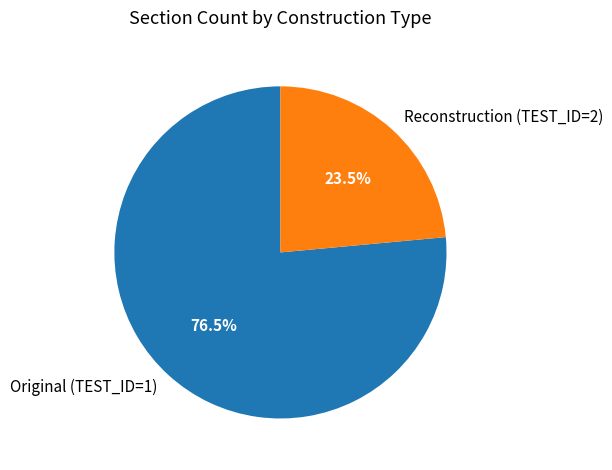

Which slice represents more than half of the pie?

Original (TEST_ID=1)